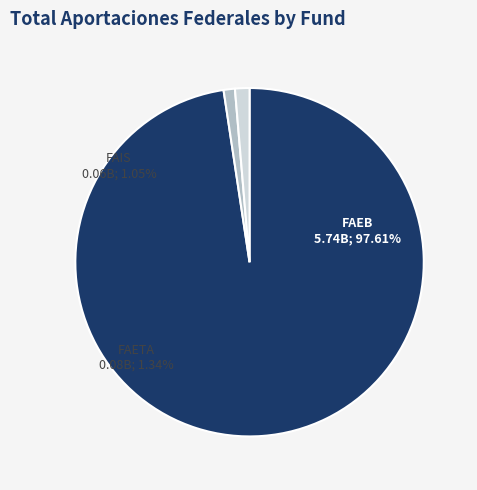

What is the ratio of the value at FAIS to the value at FAETA?

0.8